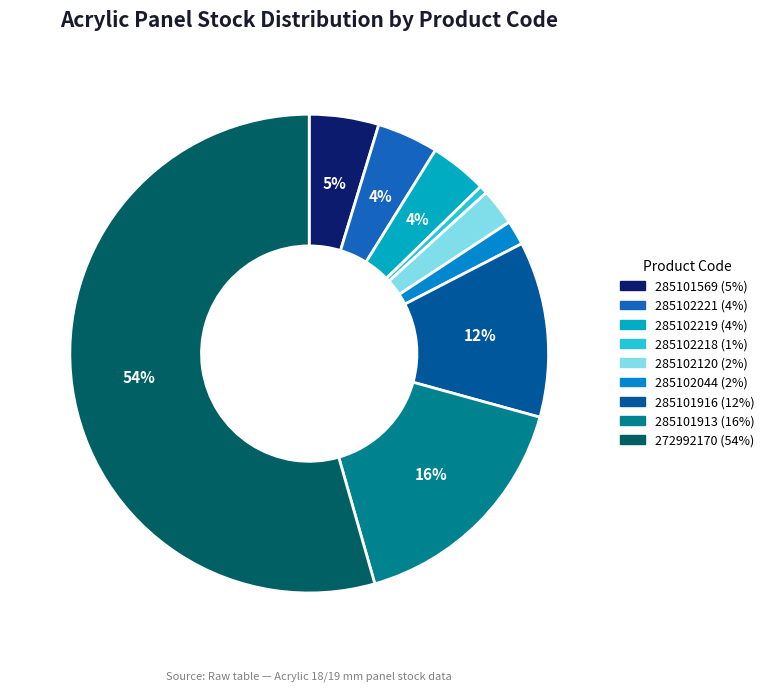

Approximately how many times larger is the value at 285101569 compared to 285102044?

2.8